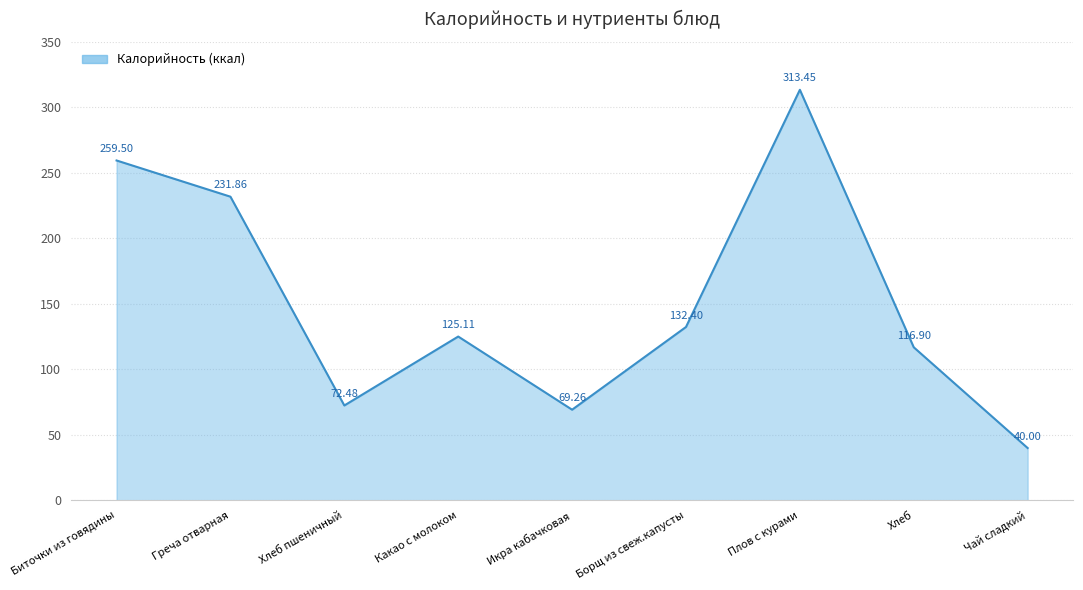

At which category does the chart reach its minimum across all series?

Чай сладкий